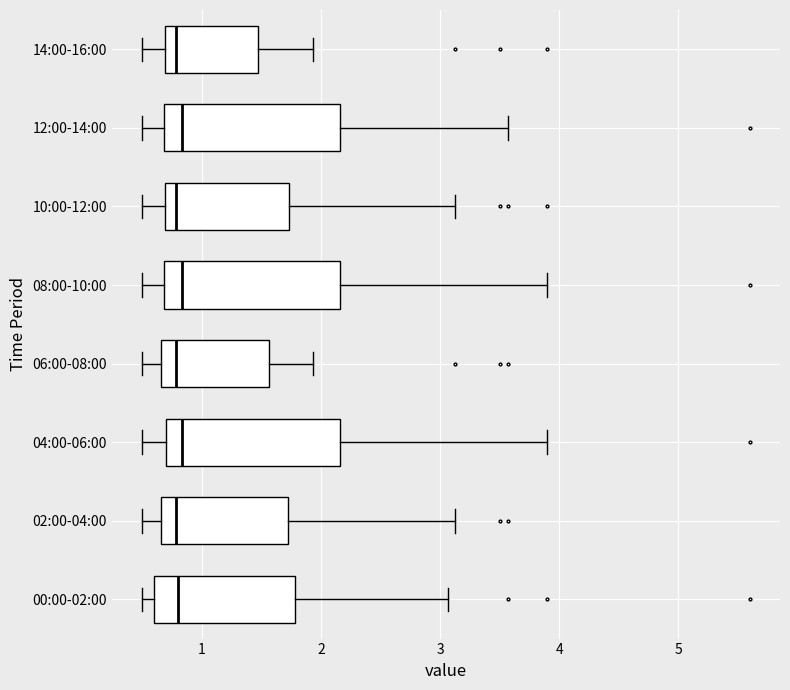

Reading bottom to top, read every box against the x-axis: the position of its median line, the range the box covers, and the ends of its whiskers. The values are not printed on the chart, so give them approximately, as read against the axis.

00:00-02:00: median 0.8, box 0.6 to 1.8, whiskers 0.5 to 3.1
02:00-04:00: median 0.8, box 0.7 to 1.7, whiskers 0.5 to 3.1
04:00-06:00: median 0.8, box 0.7 to 2.2, whiskers 0.5 to 3.9
06:00-08:00: median 0.8, box 0.7 to 1.6, whiskers 0.5 to 1.9
08:00-10:00: median 0.8, box 0.7 to 2.2, whiskers 0.5 to 3.9
10:00-12:00: median 0.8, box 0.7 to 1.7, whiskers 0.5 to 3.1
12:00-14:00: median 0.8, box 0.7 to 2.2, whiskers 0.5 to 3.6
14:00-16:00: median 0.8, box 0.7 to 1.5, whiskers 0.5 to 1.9